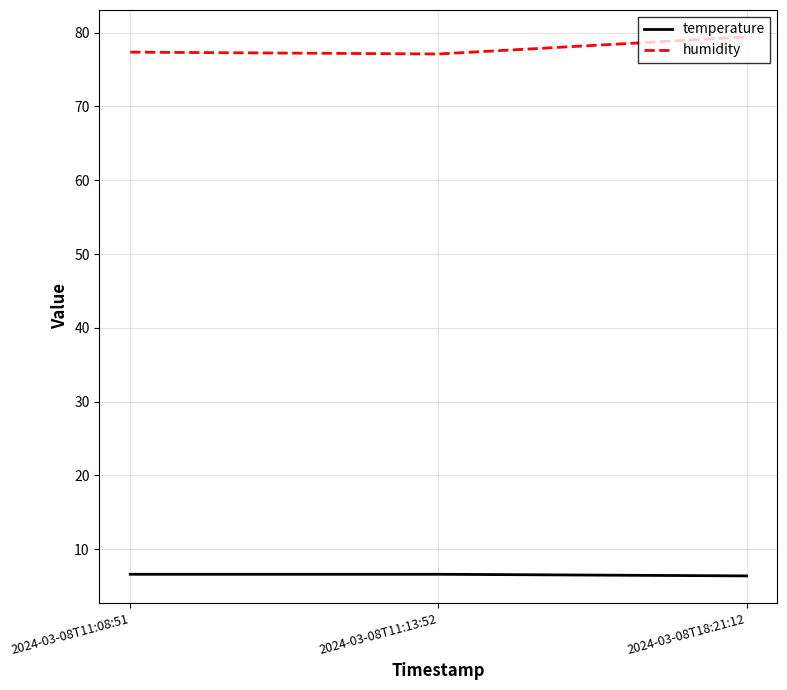

At 2024-03-08T11:13:52, list the series in order from largest to smallest.

humidity, temperature